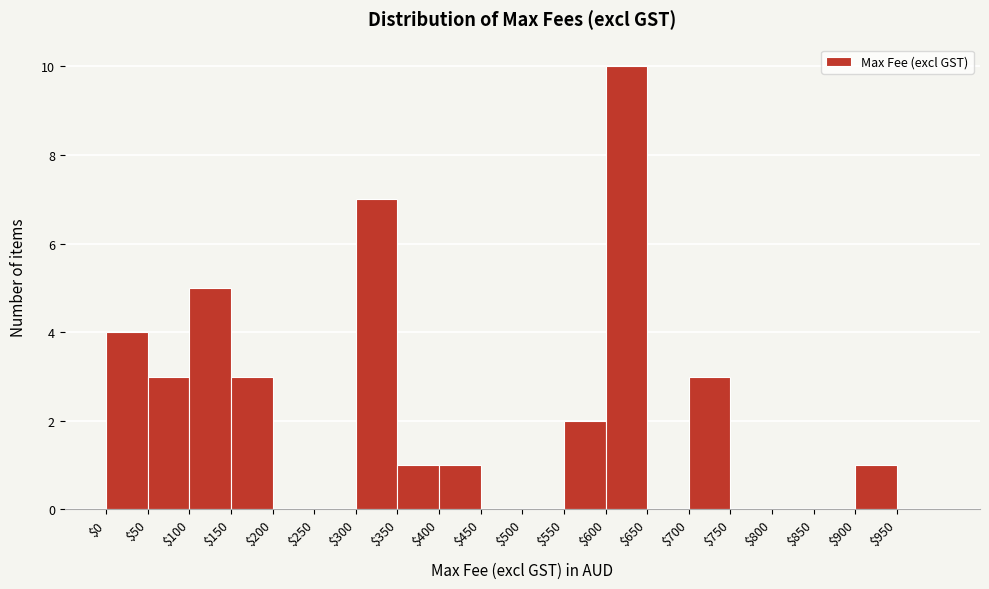

What is the height of the bar covering 100 to 150 on the x-axis? The values are not printed on the chart, so give them approximately, as read against the axis.

5